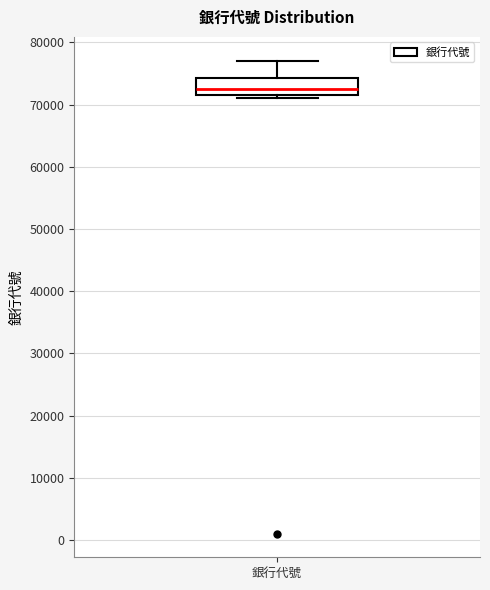

Read this box plot against the y-axis: the position of the median line, the range covered by the box, and the ends of both whiskers. The values are not printed on the chart, so give them approximately, as read against the axis.

median 73000, box 72000 to 74000, whiskers 71000 to 77000